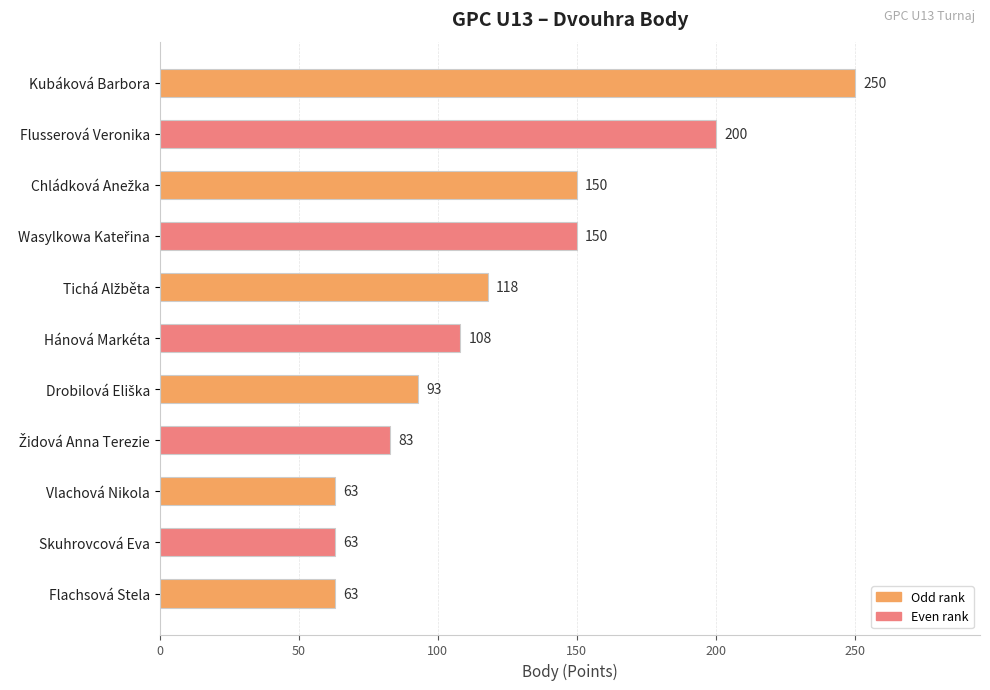

What is the value of the 8th bar from the top?

83